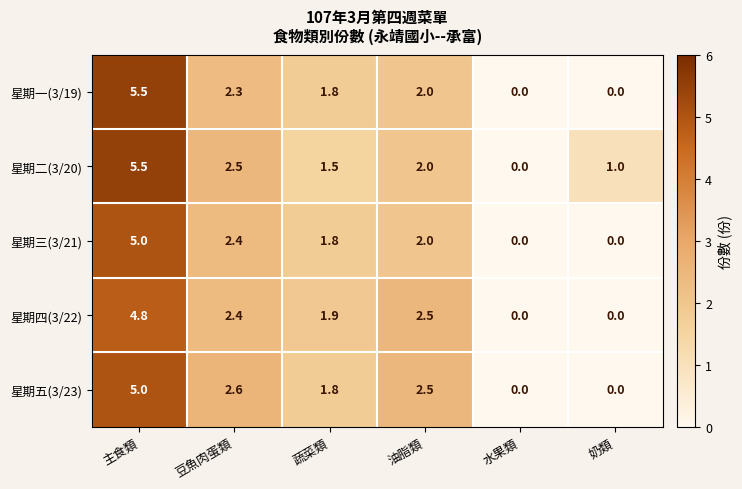

Is it true that 星期四(3/22) equals 0.0 at 水果類?

True